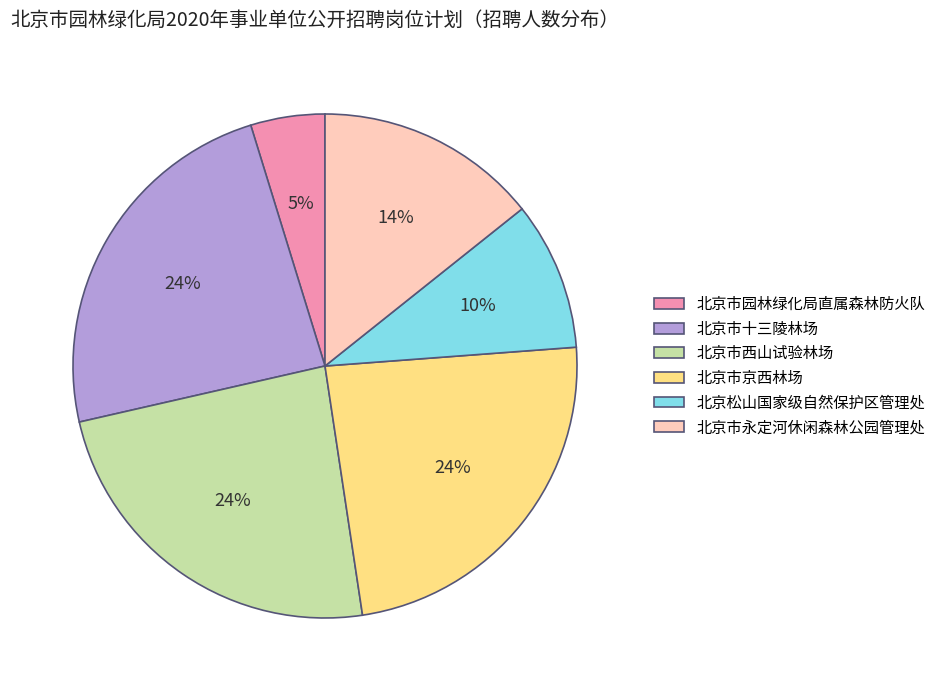

Which slice is the smallest?

北京市园林绿化局直属森林防火队